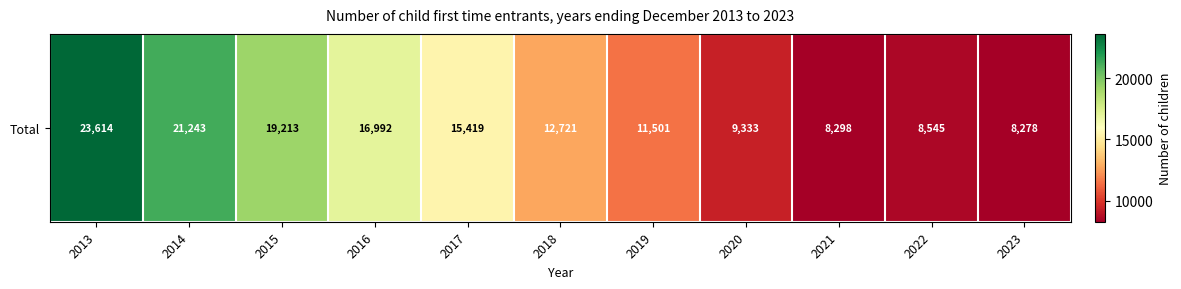

List the labels in order of value, smallest first.

2023, 2021, 2022, 2020, 2019, 2018, 2017, 2016, 2015, 2014, 2013